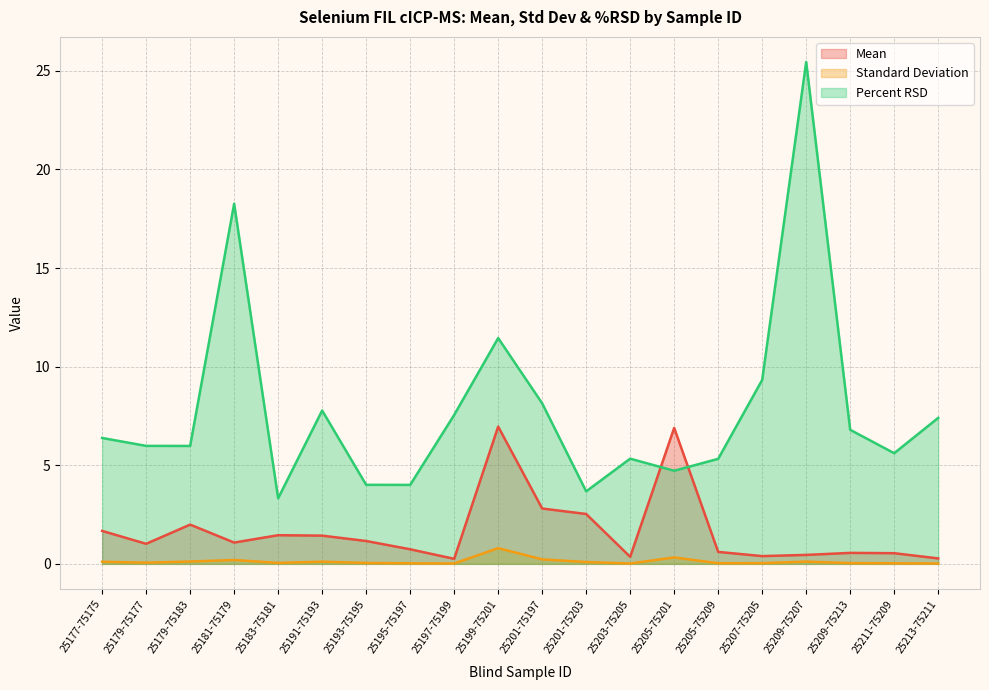

True or false: Mean has a value of 0.1 at 25203-75205.

False